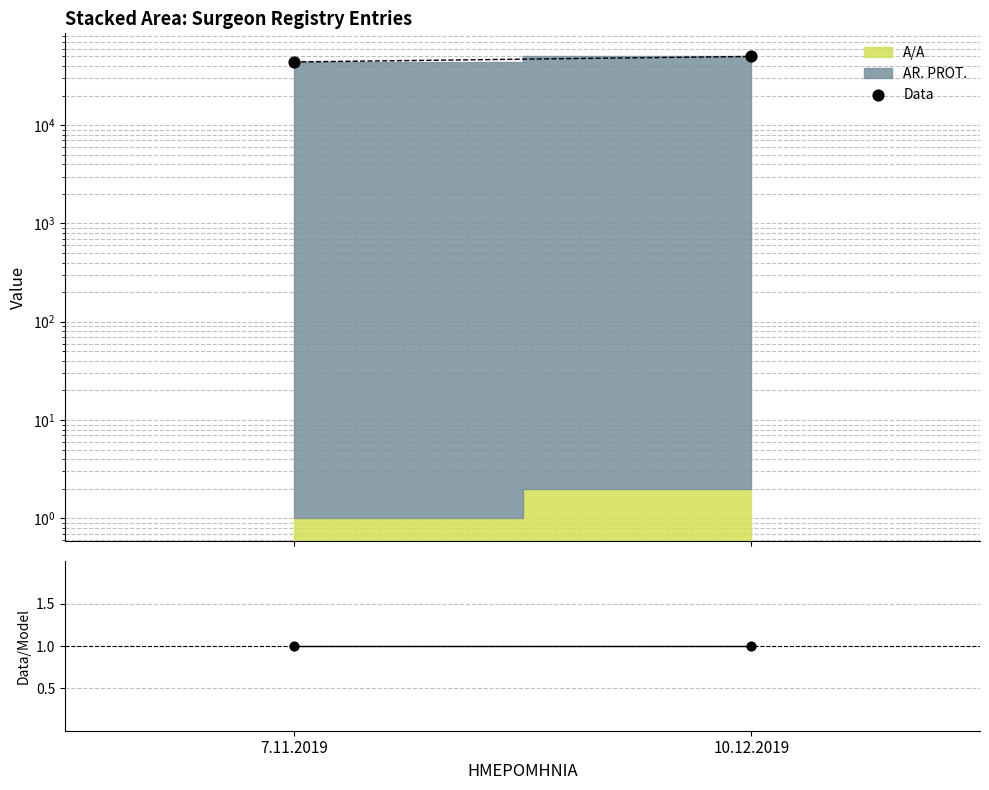

What is the total value across all series at 7.11.2019?

43906